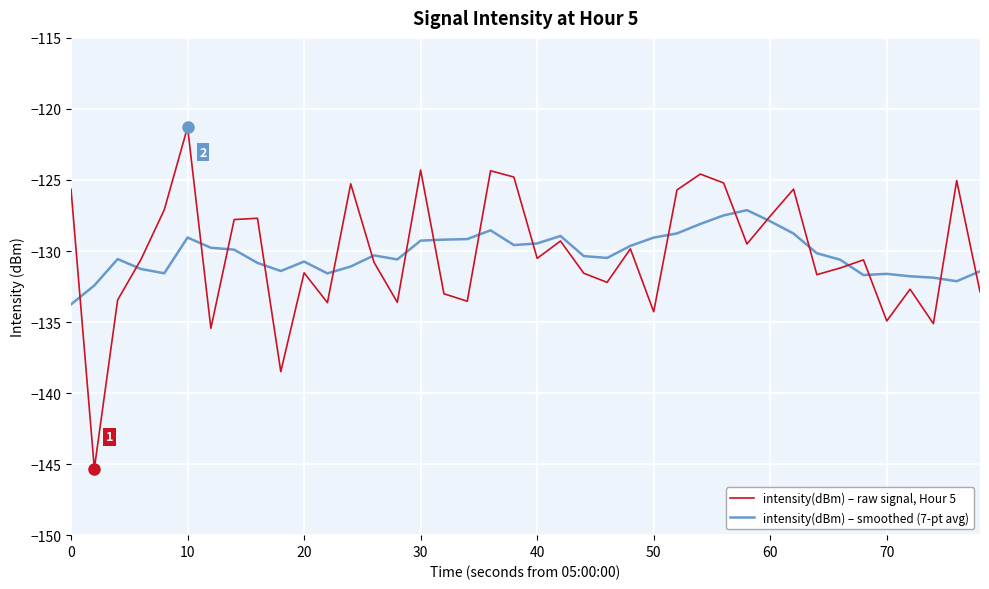

Rank the series by their average value, from highest to lowest.

intensity(dBm) – raw signal, Hour 5, intensity(dBm) – smoothed (7-pt avg)